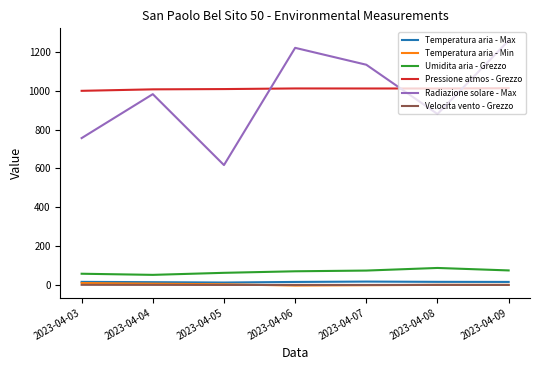

Which category has the highest value across all series?

2023-04-09